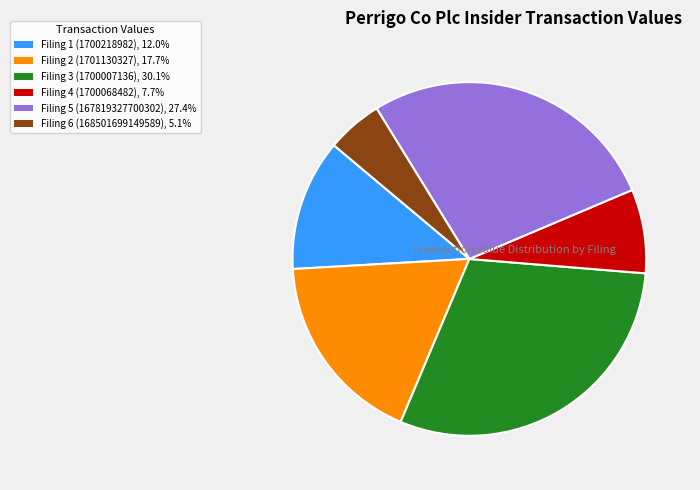

Is there a majority slice in this chart?

No